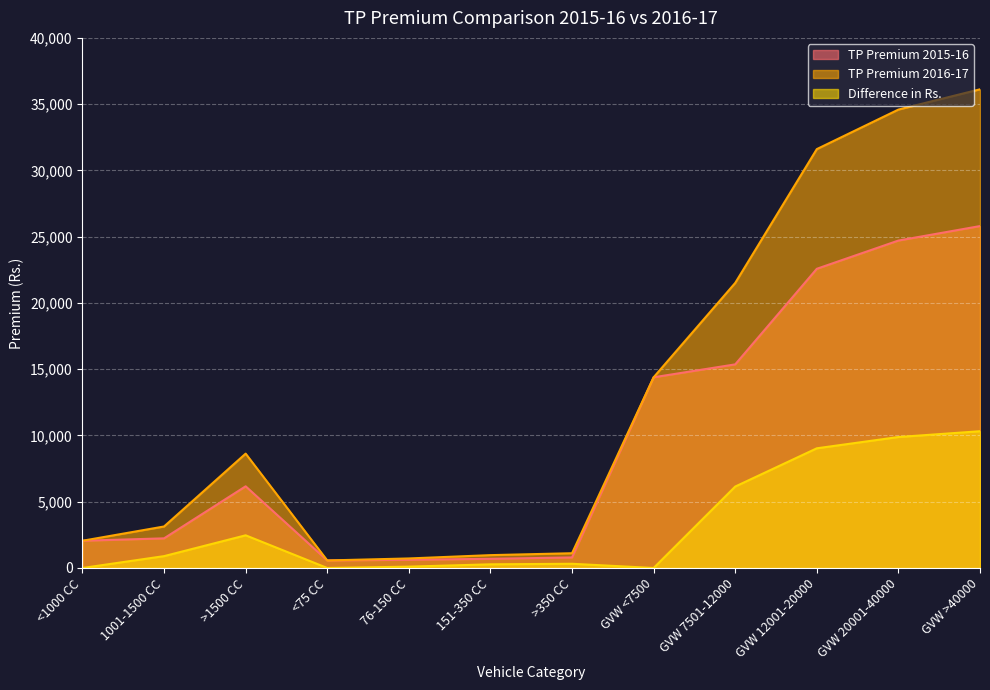

How many interior local peaks does the Difference in Rs. series have?

2